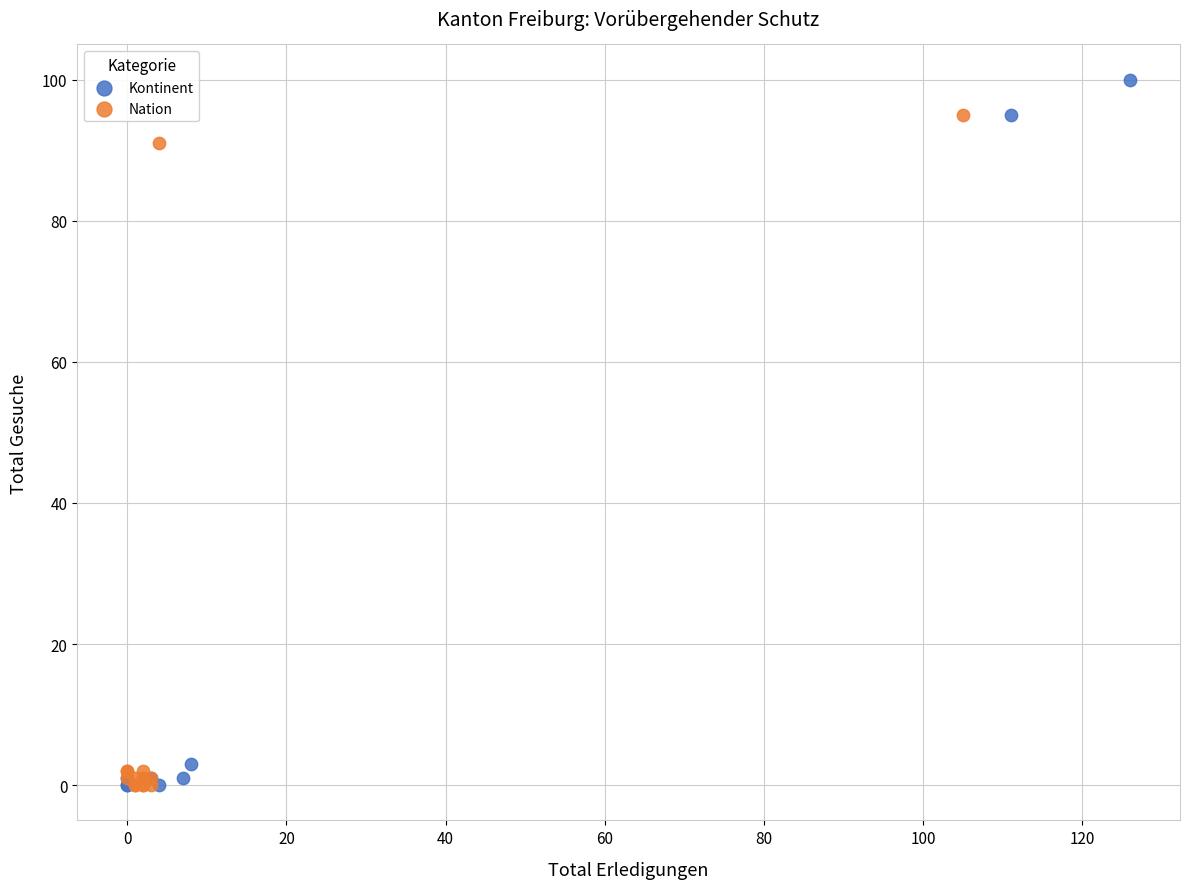

What are all the series names shown in the legend?

Kontinent, Nation